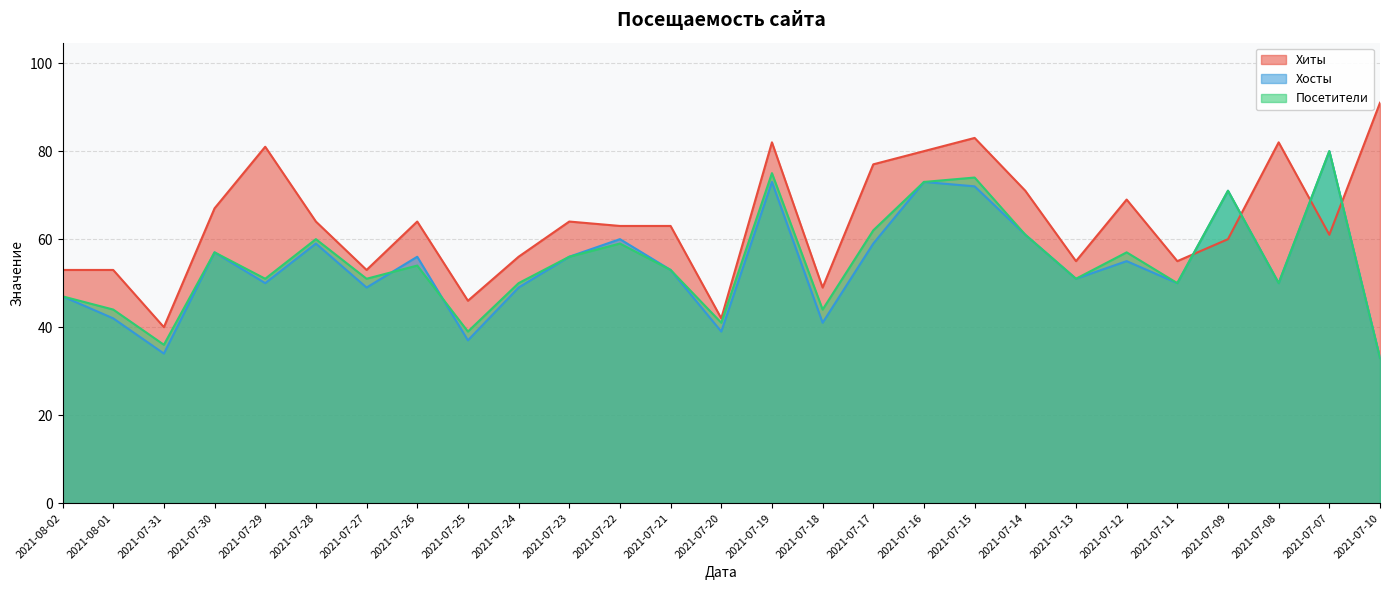

At which label does Посетители first exceed 53?

2021-07-30